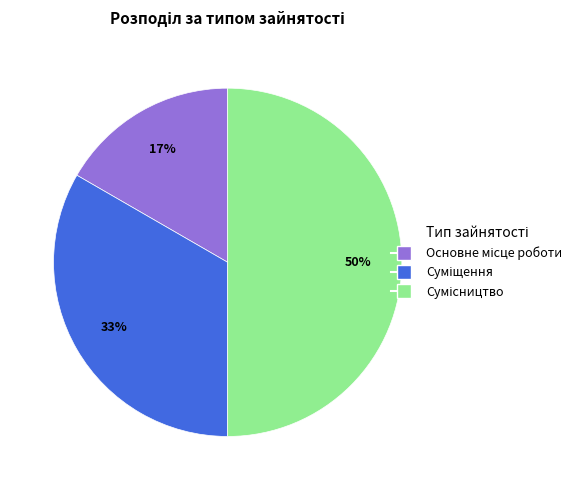

To the nearest percent, what is the difference between the largest and smallest slice percentages?

33%